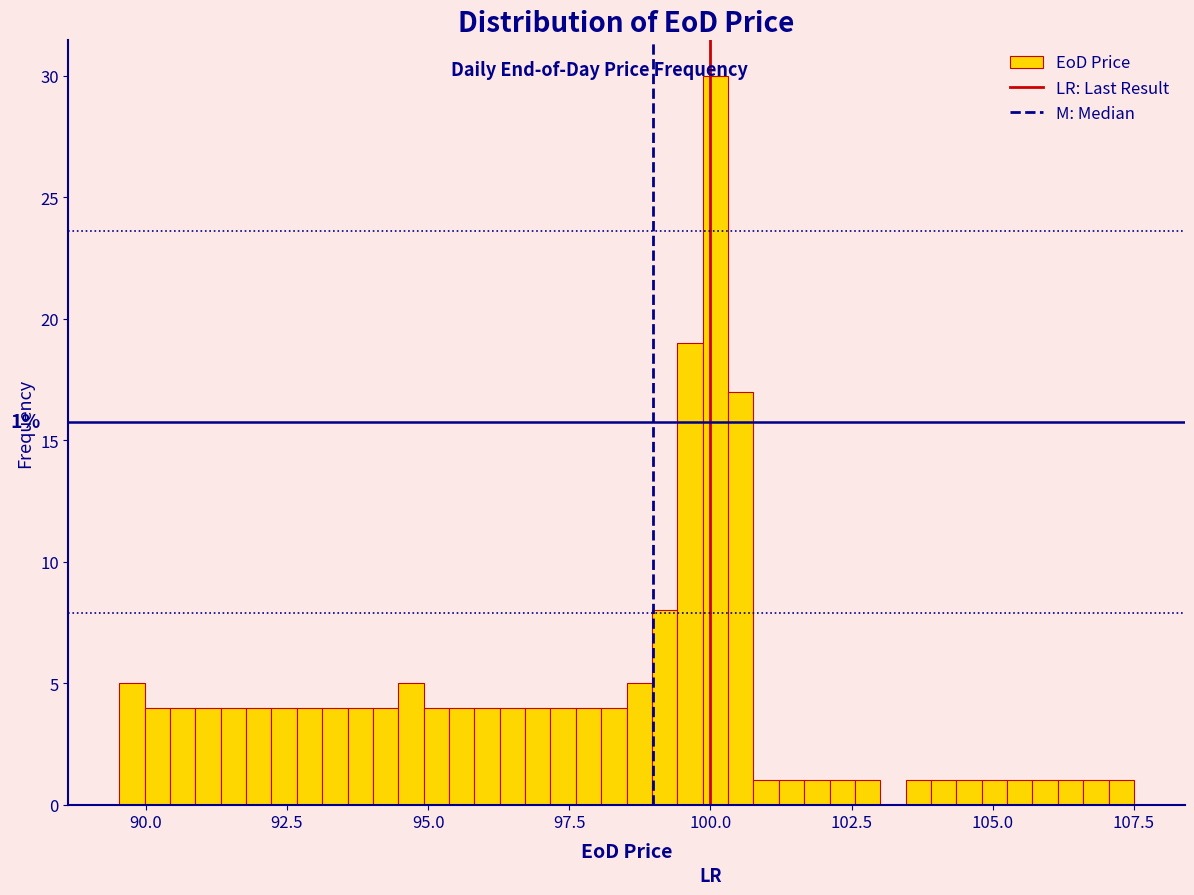

Read against the x-axis, roughly where is the centre of the tallest bar?

100.0